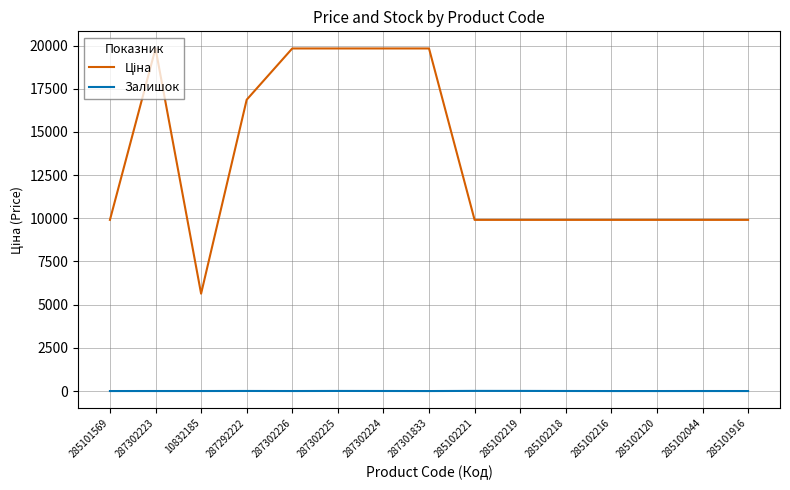

What is the maximum value shown in the chart?

19831.1